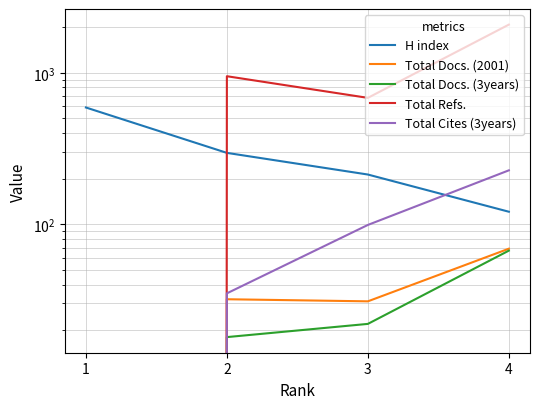

True or false: Total Cites (3years) and Total Refs. cross at least once.

False